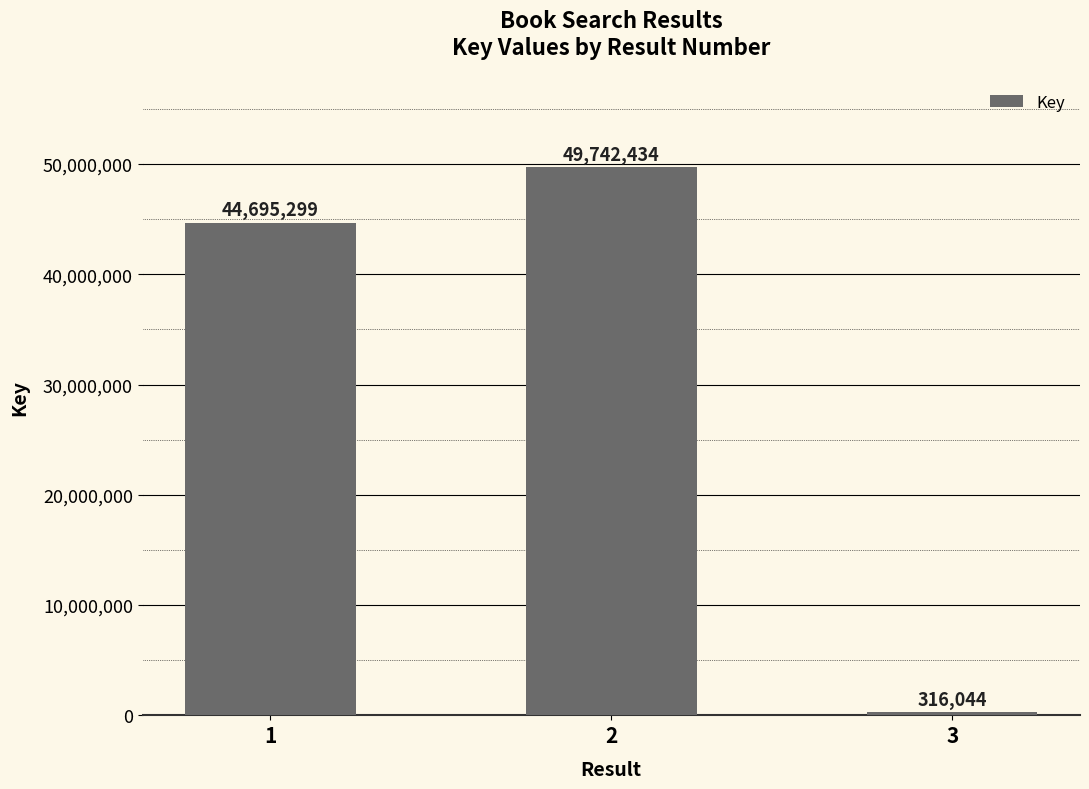

How many values are below 44695299?

1